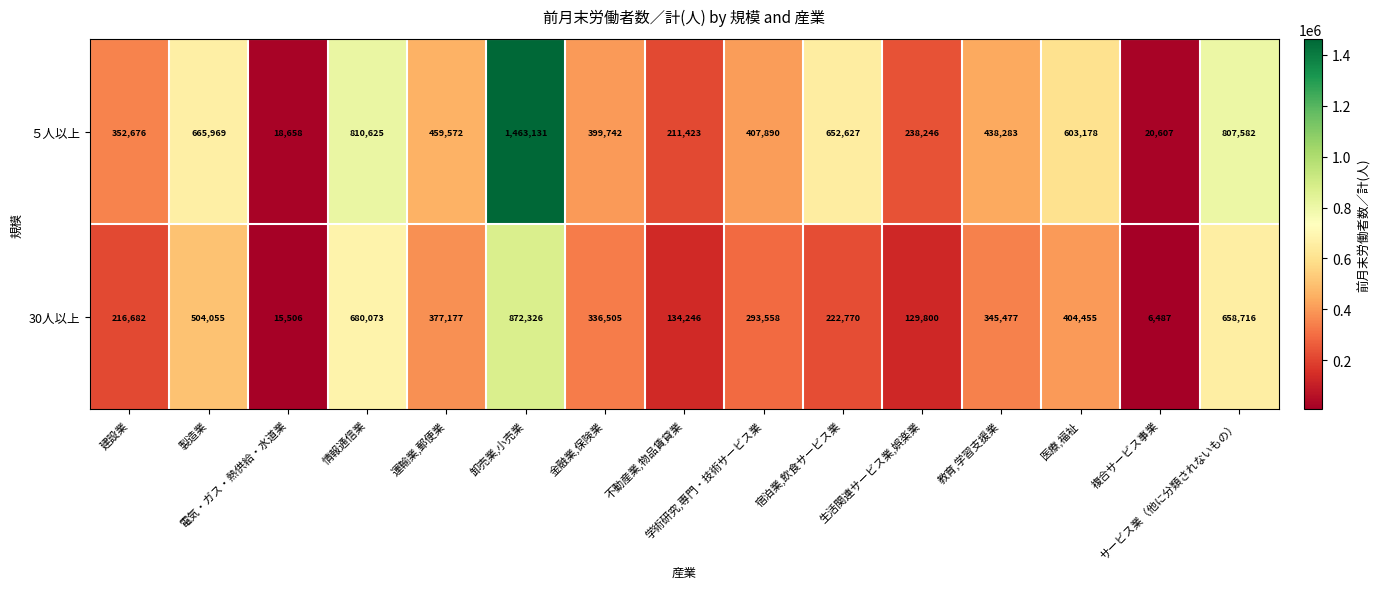

Which series has the largest total across all categories?

５人以上